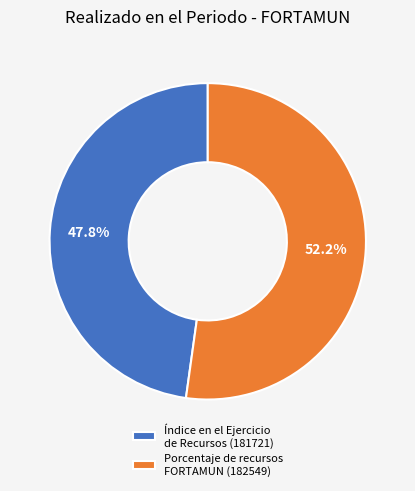

Between Porcentaje de recursos FORTAMUN (182549) and Índice en el Ejercicio de Recursos (181721), which is larger?

Porcentaje de recursos FORTAMUN (182549)